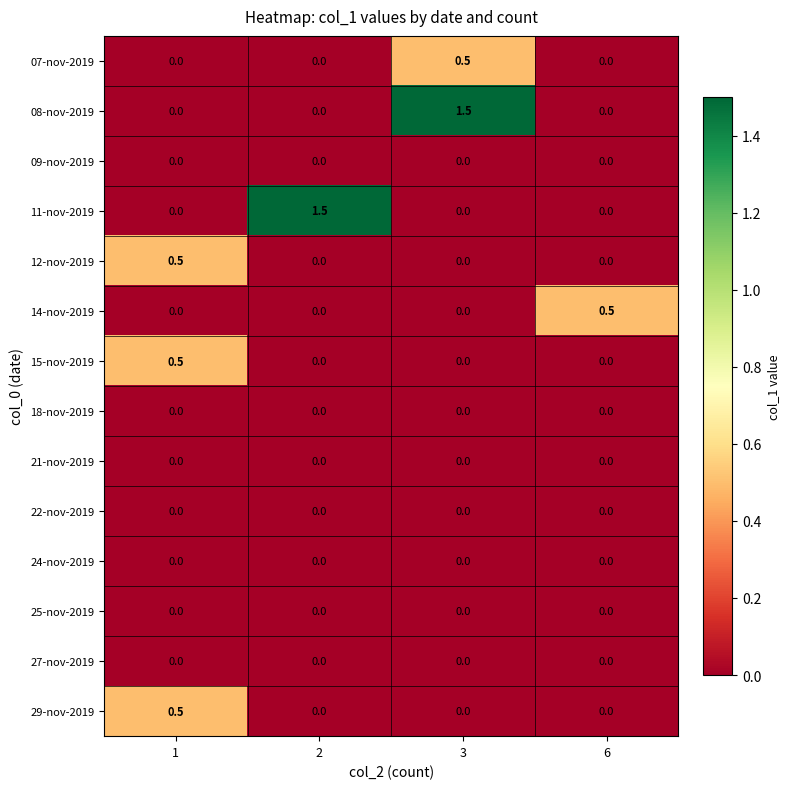

At how many categories does at least one series exceed 0?

4